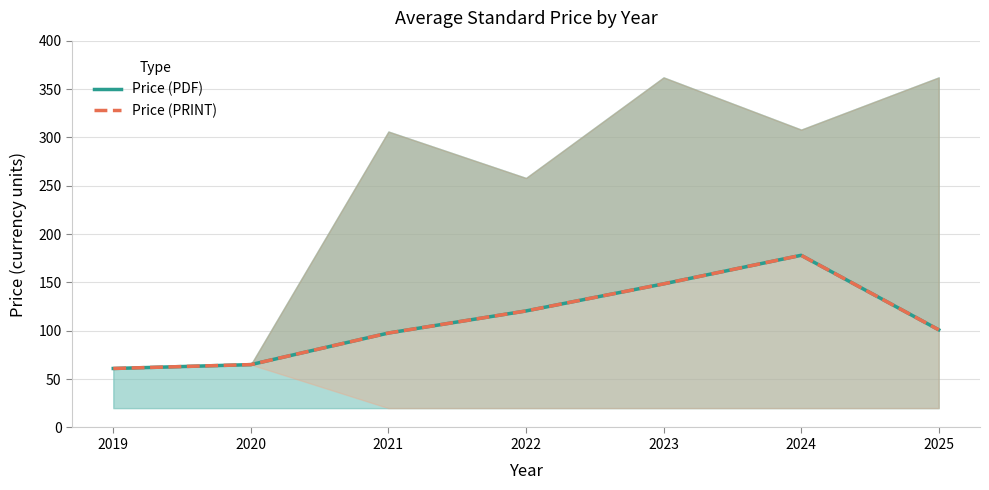

Which category has the lowest value in the Price (PRINT) series?

2019